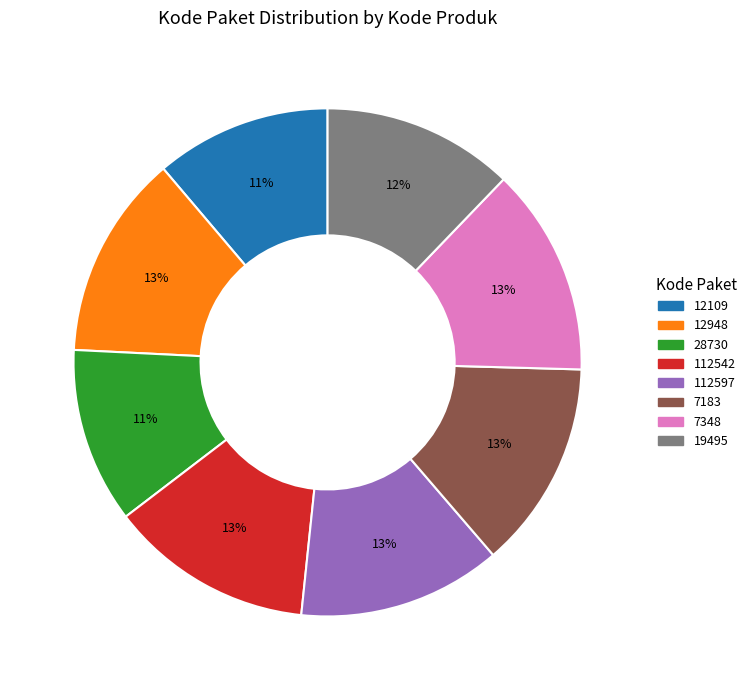

Does 112597 represent more than half of the total?

No